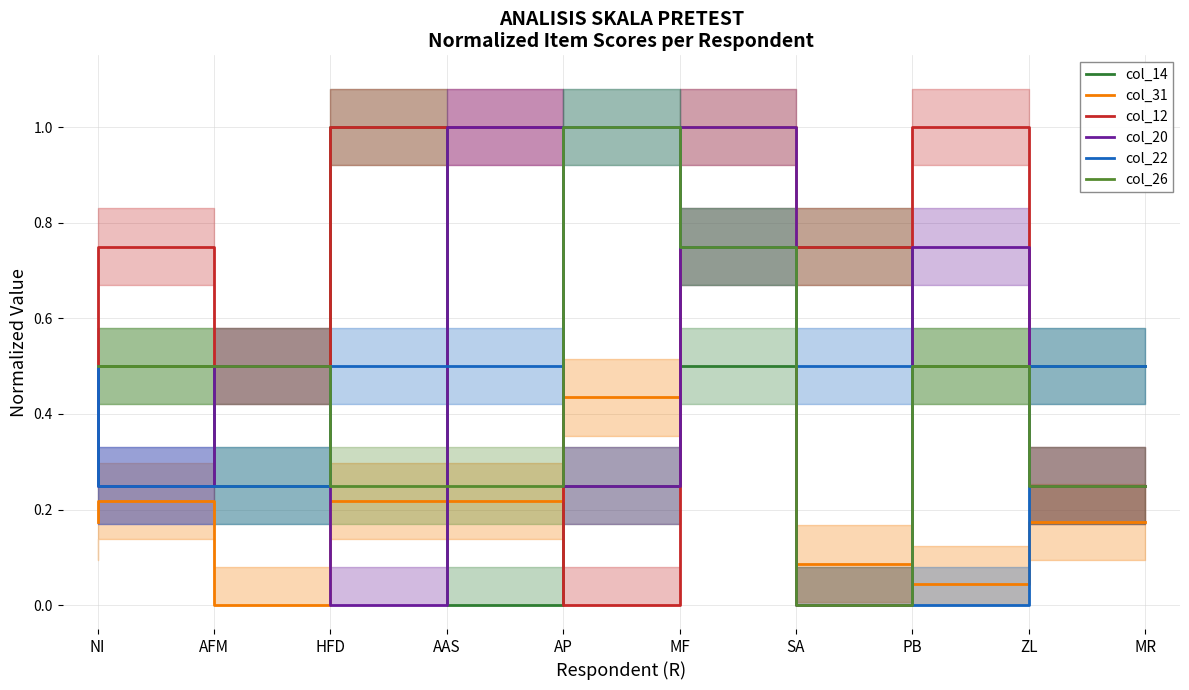

What are all the series names shown in the legend?

col_14, col_31, col_12, col_20, col_22, col_26